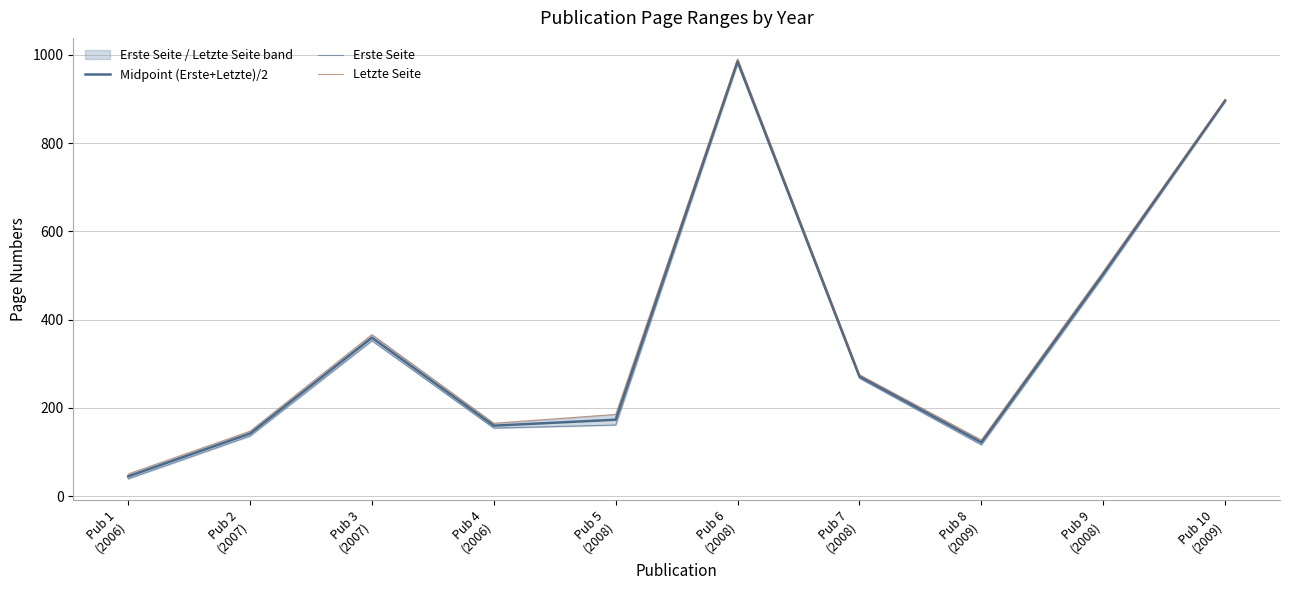

What is the difference between the highest and lowest values at Pub 7
(2008)?

8.0